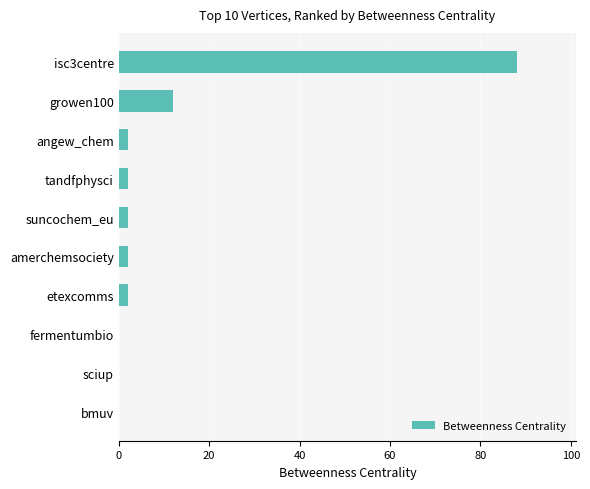

Reading bottom to top, what are all the values shown in this chart?

bmuv=0	sciup=0	fermentumbio=0	etexcomms=2	amerchemsociety=2	suncochem_eu=2	tandfphysci=2	angew_chem=2	growen100=12	isc3centre=88